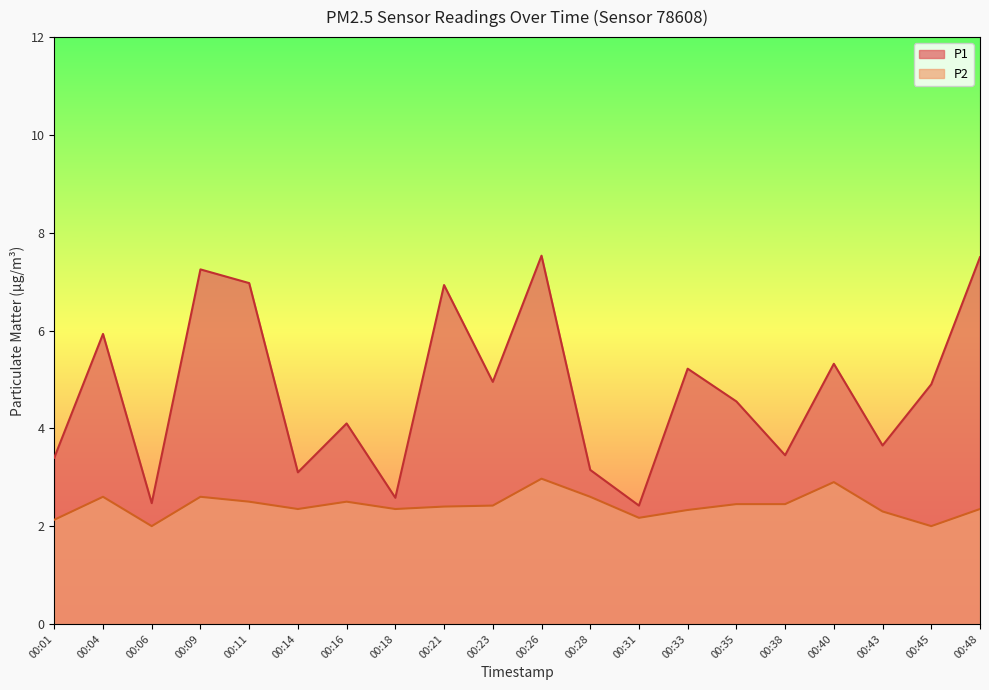

Is it true that P1 equals 10.5 at 00:48?

False